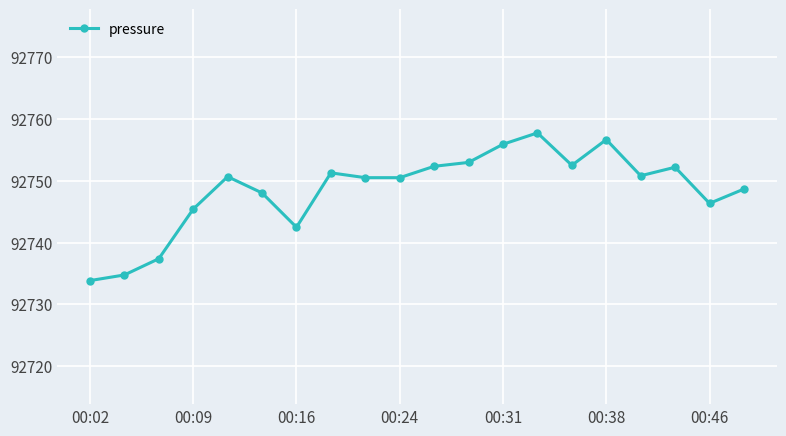

What is the value of the 20th point from the left?

92748.7